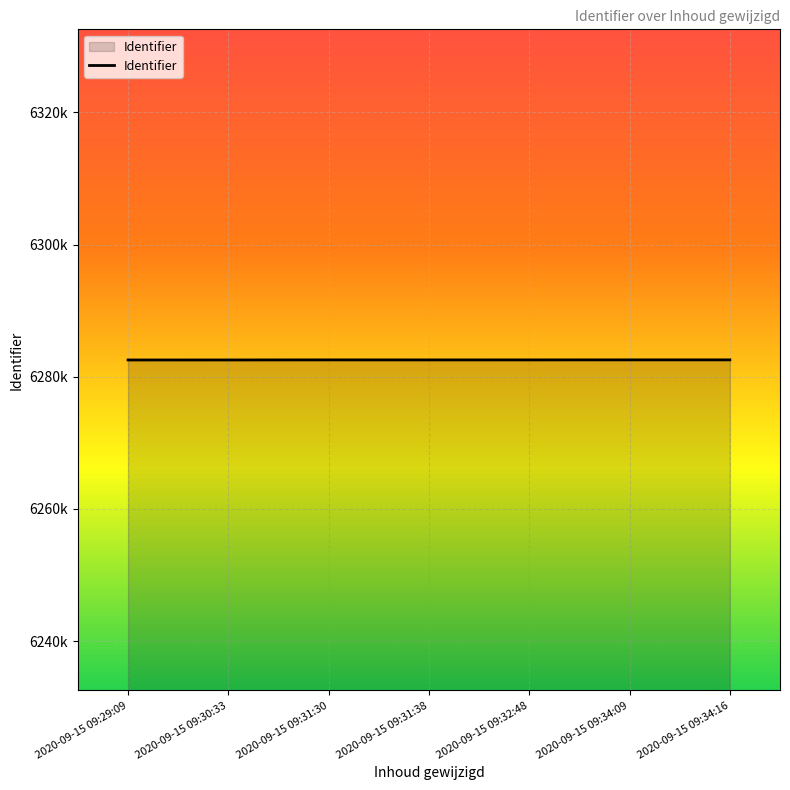

Does the chart display data point markers on the line(s)?

No